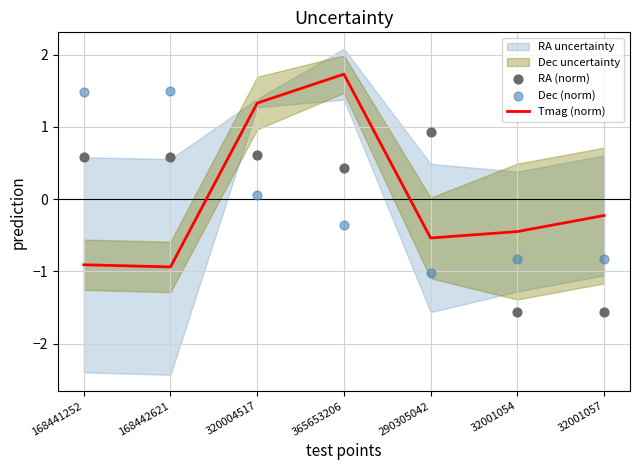

Which series reaches the minimum Y coordinate?

RA (norm)